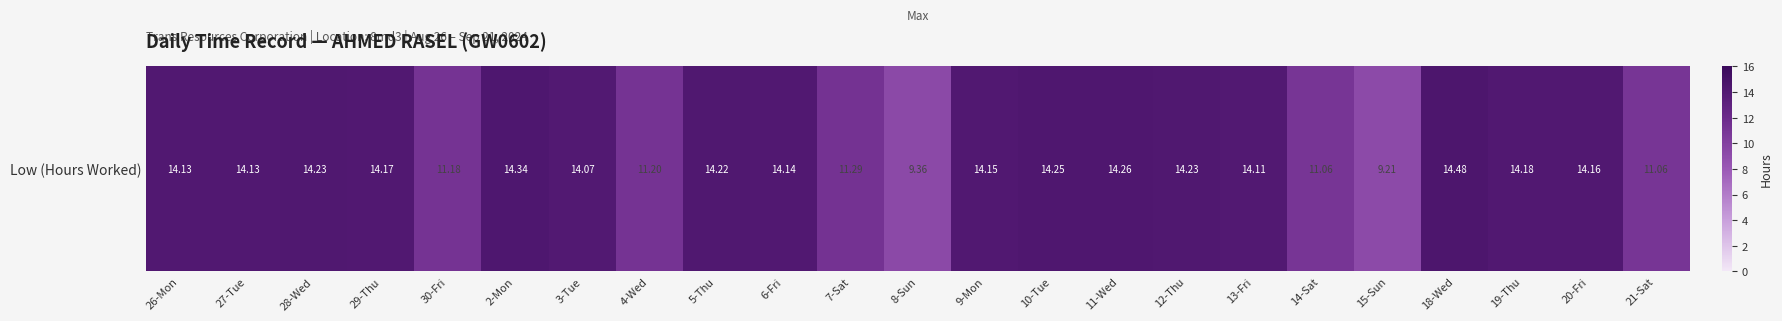

Reading left to right, list all the values displayed in this chart.

14.1	14.1	14.2	14.2	11.2	14.3	14.1	11.2	14.2	14.1	11.3	9.4	14.2	14.2	14.3	14.2	14.1	11.1	9.2	14.5	14.2	14.2	11.1